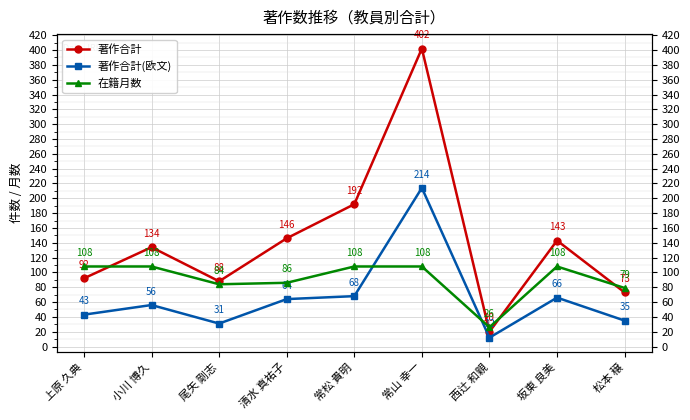

Between 尾矢 剛志 and 常山 幸一, which is larger?

常山 幸一